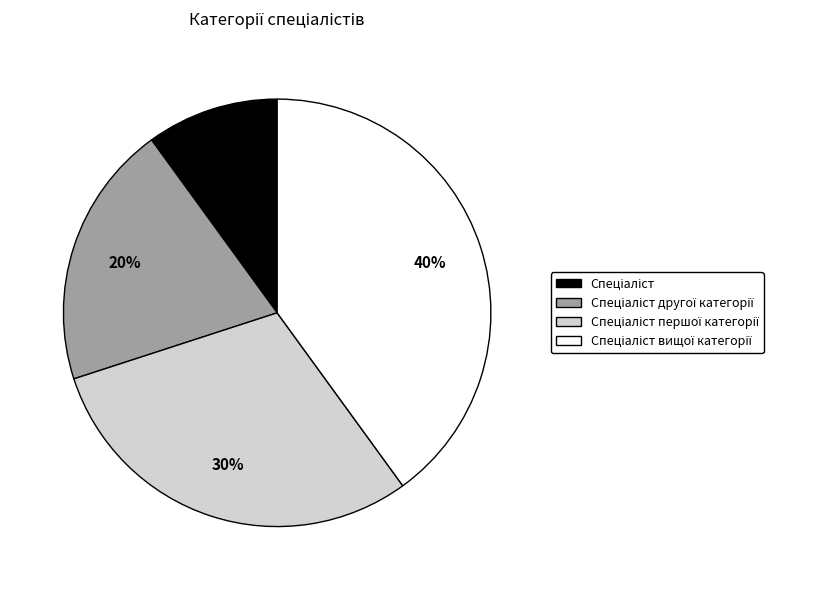

To the nearest percent, what is the average slice percentage?

25%